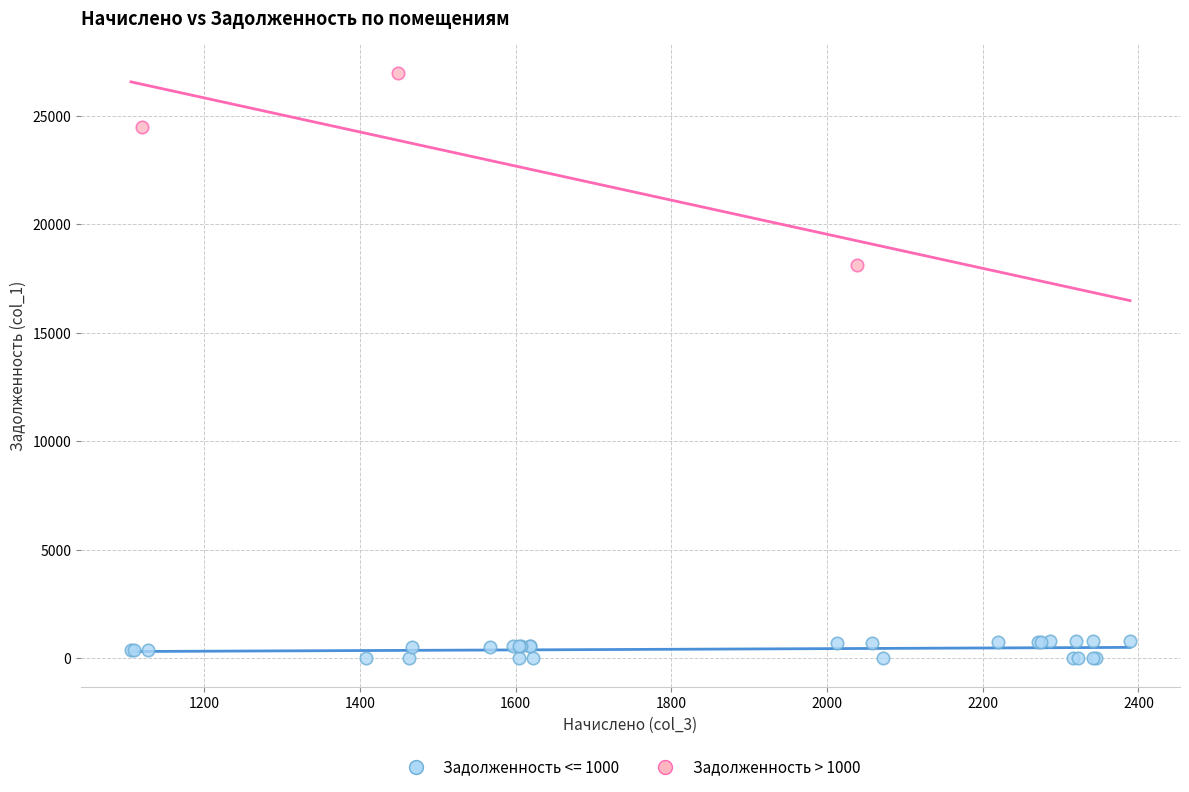

Which series has the widest spread of Y values?

Задолженность > 1000